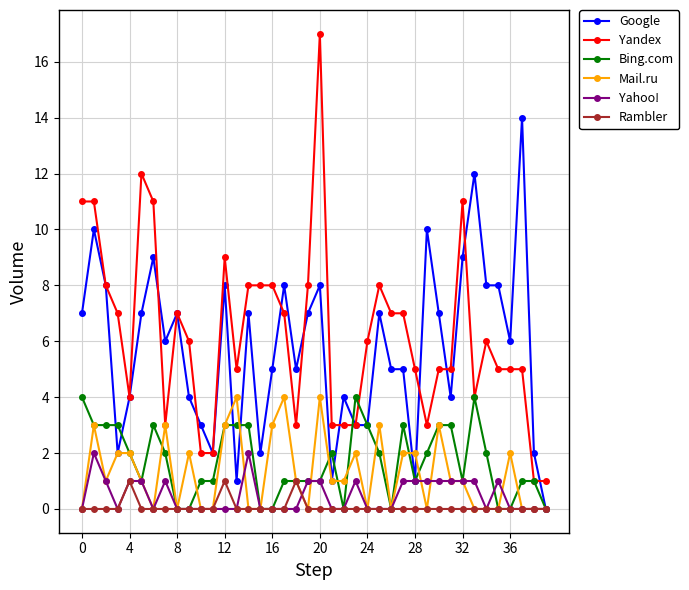

What is the difference between the second highest and second lowest values in the Google series?

11